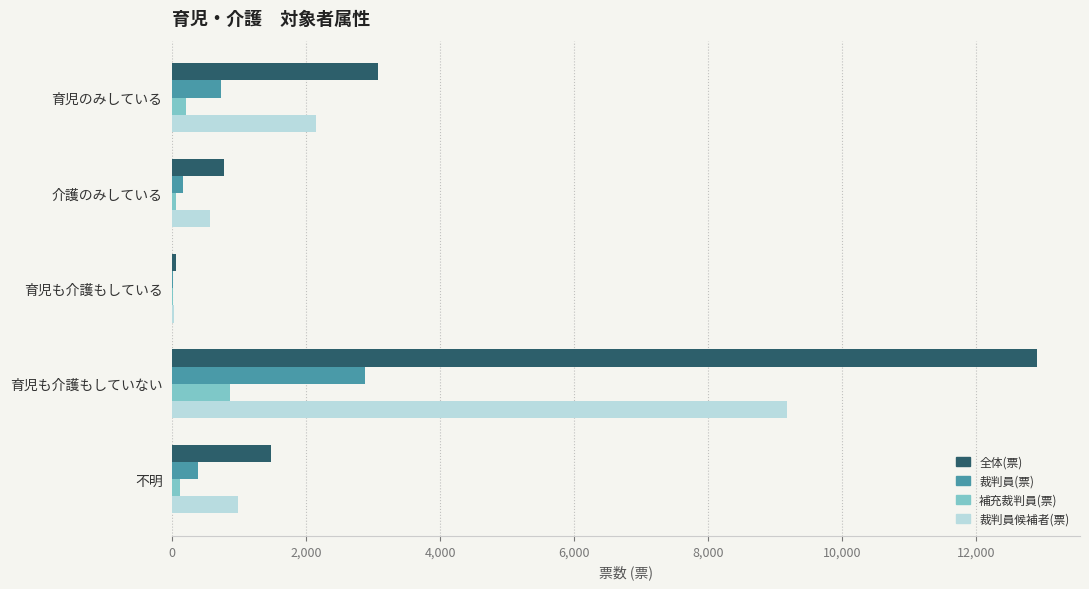

Is it true that 補充裁判員(票) equals 853 at 育児も介護もしていない?

True